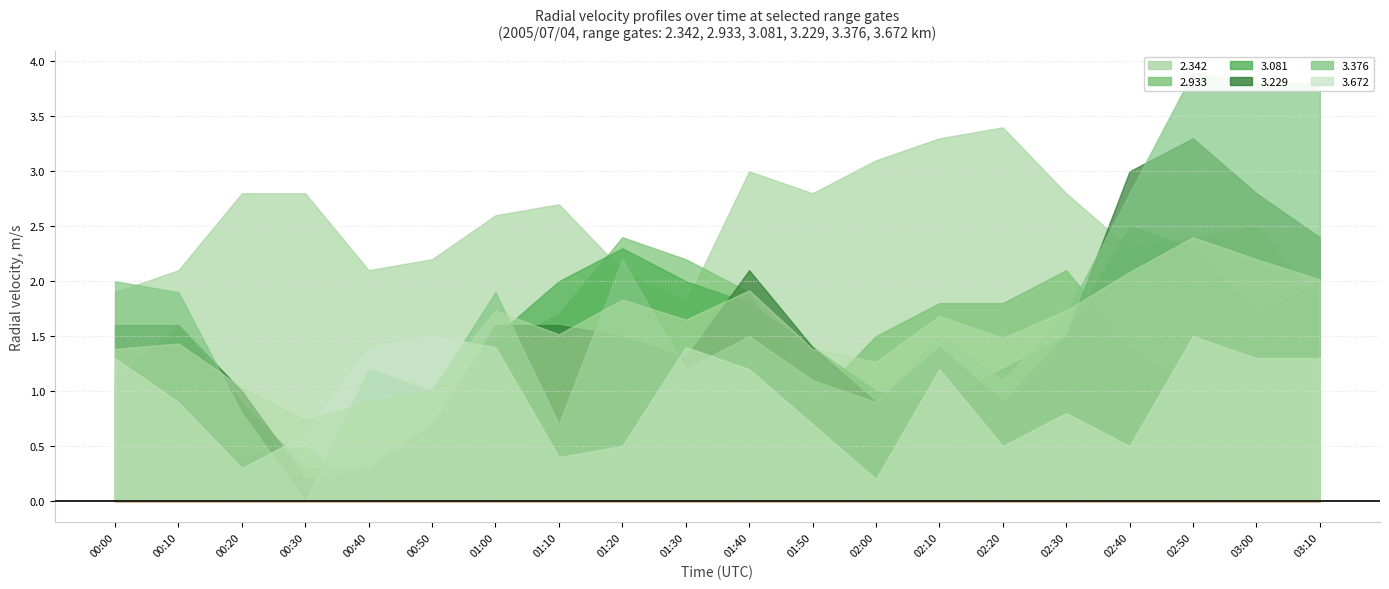

What is the label of the 5th point from the right?

02:30